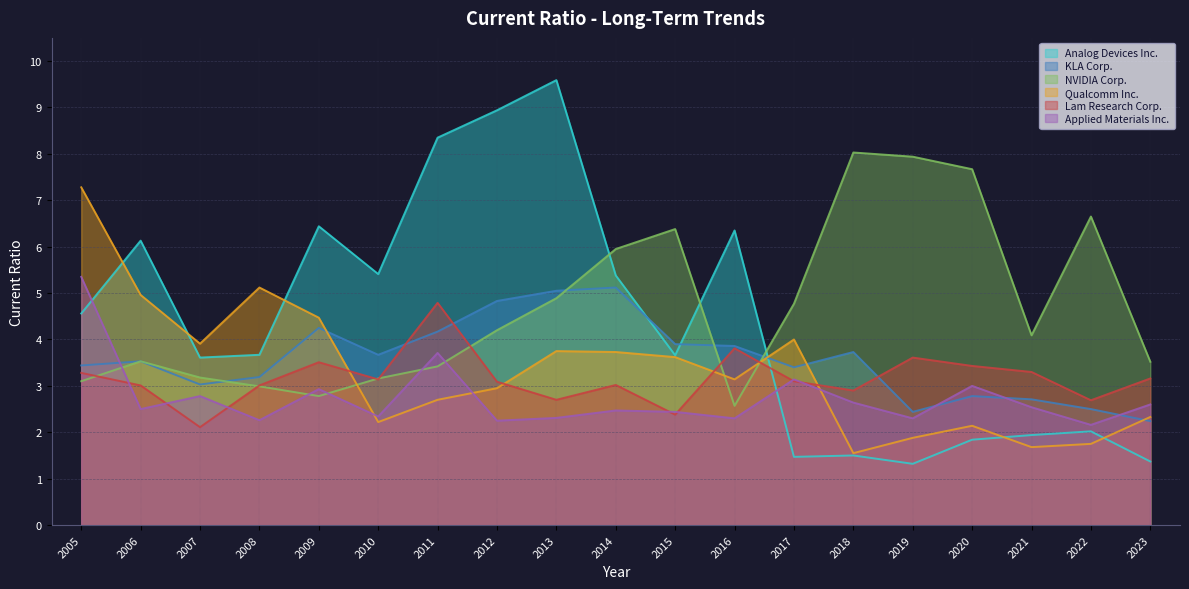

Does the chart display data point markers on the line(s)?

No